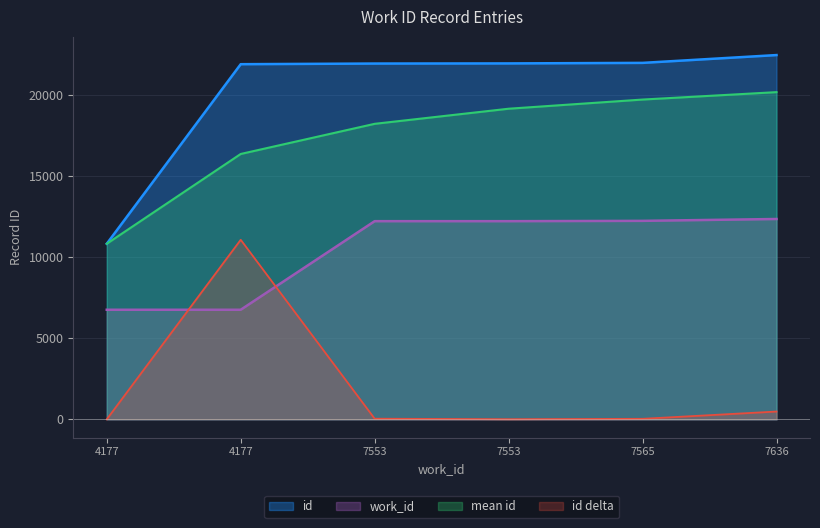

At which label is the value closest to 16661?

4177